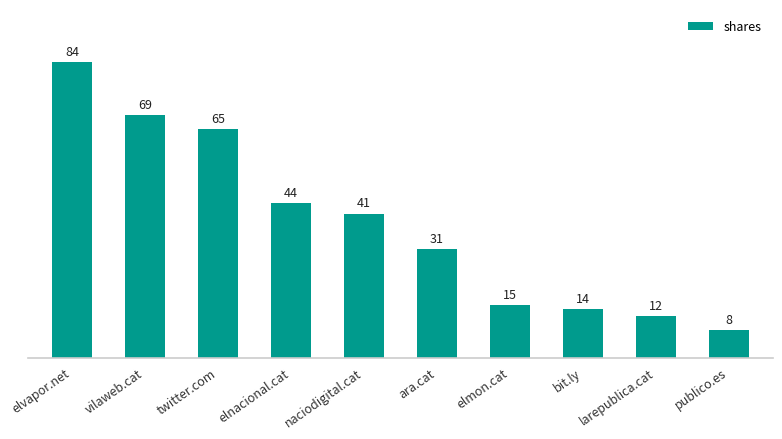

What is the sum of the values at larepublica.cat and elnacional.cat?

56